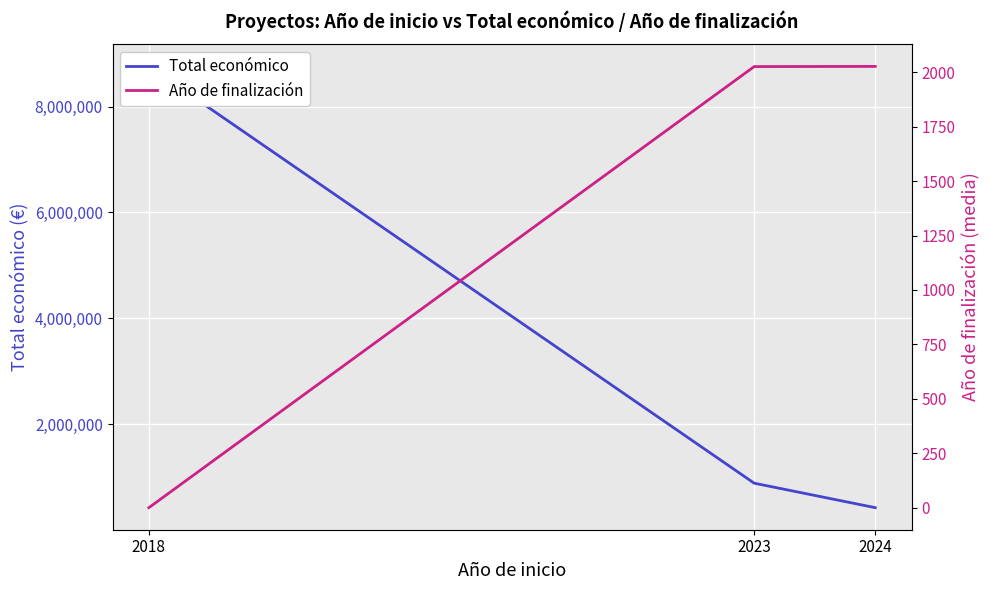

At which label does Año de finalización first exceed 2026?

2023